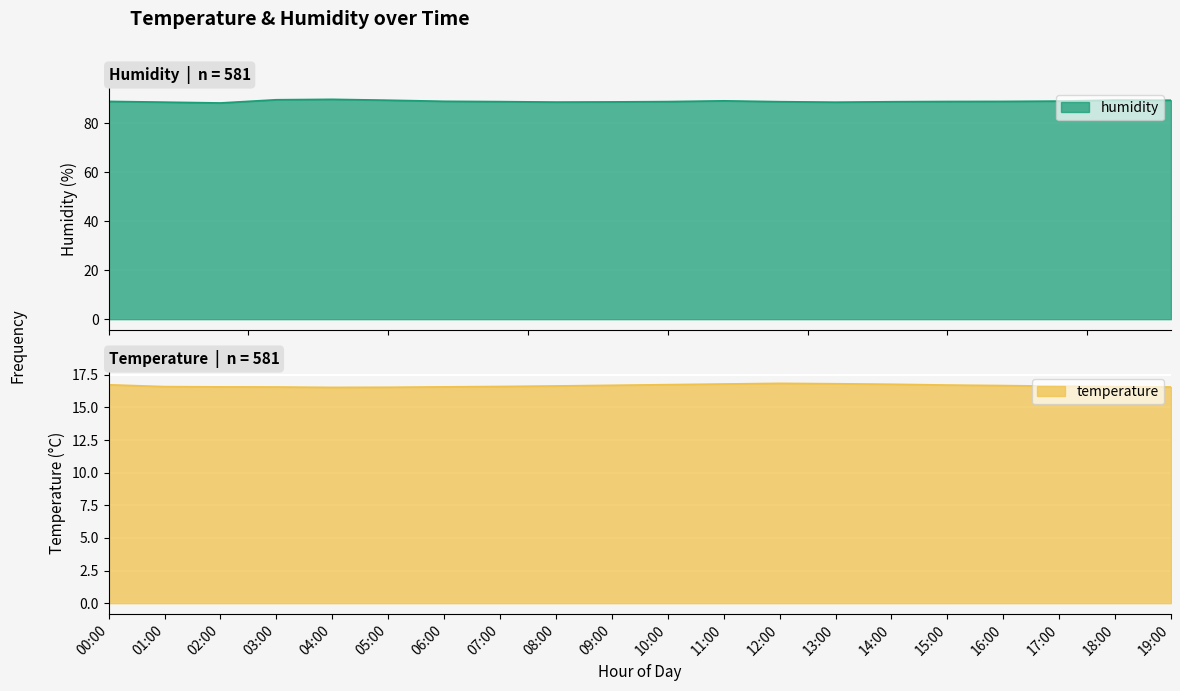

Is it true that humidity equals 88.8 at 16:00?

True